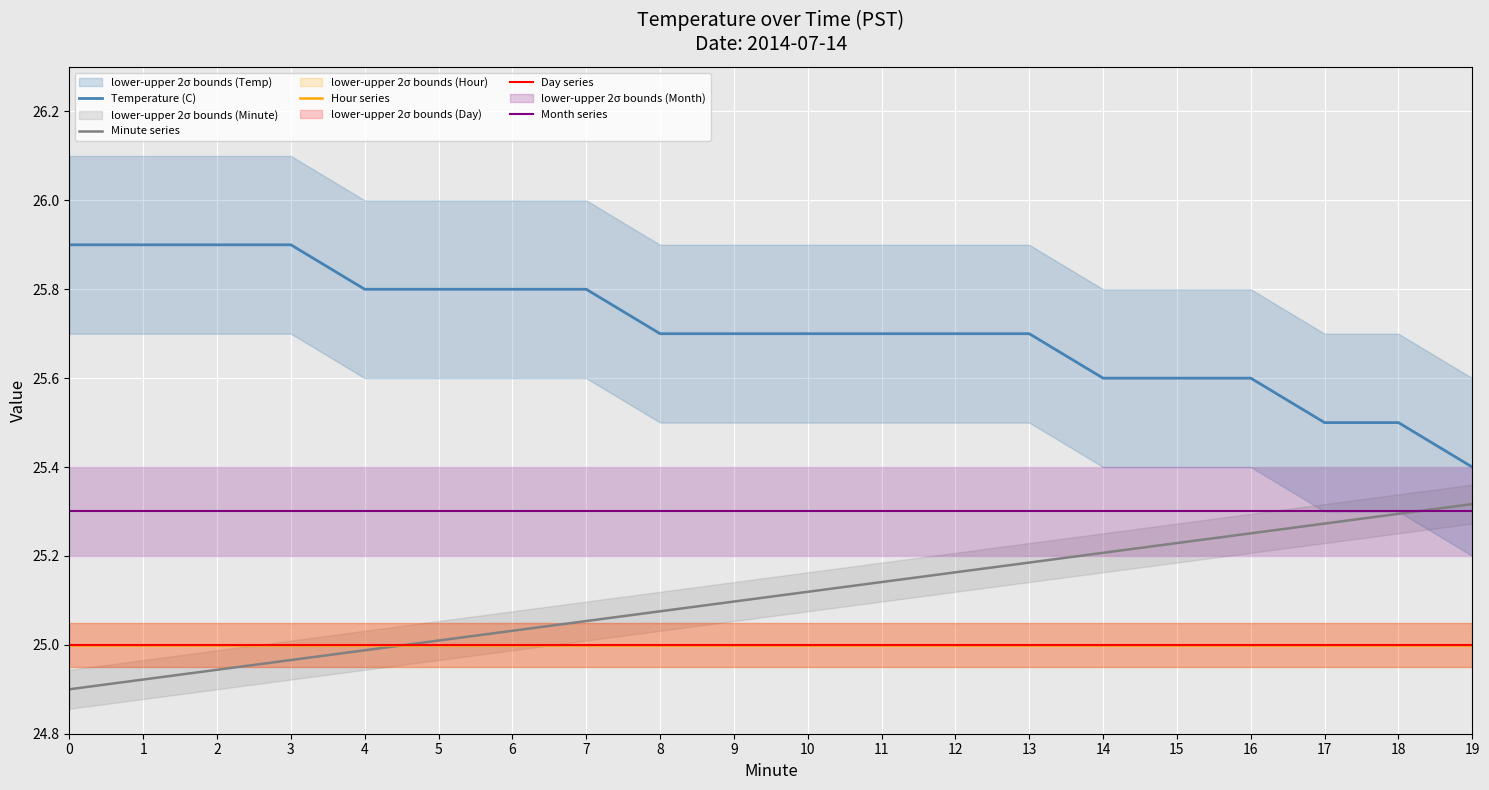

The value of Hour series at 10 is 8.9. True or false?

False